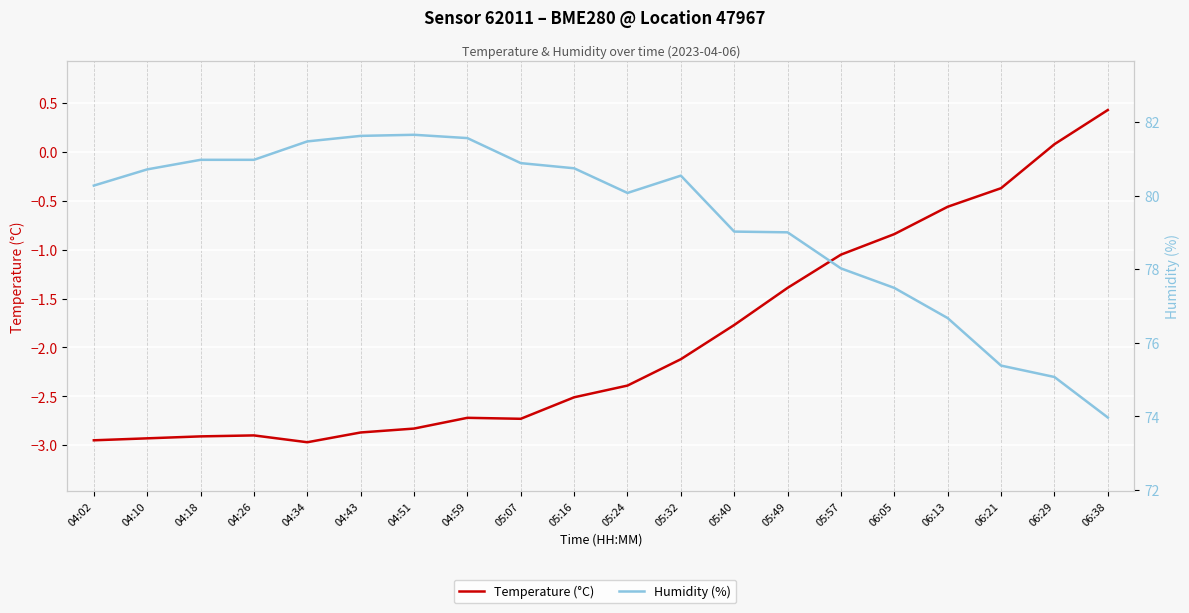

What are all the series names shown in the legend?

Temperature (°C), Humidity (%)